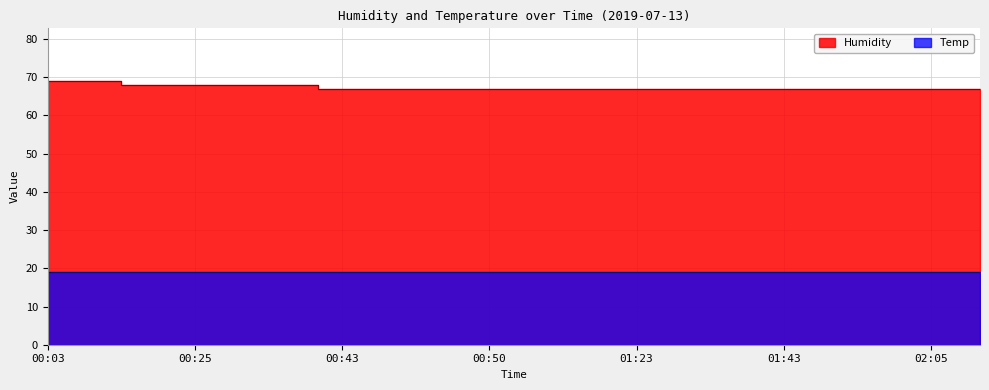

What is the value of the 19th point from the left?

67